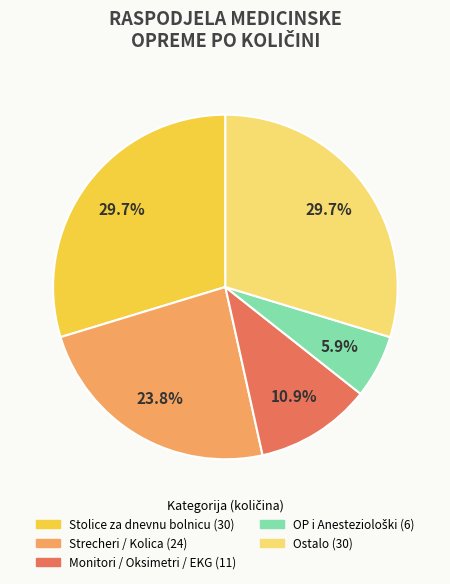

Is there any slice that represents more than half of the pie?

No